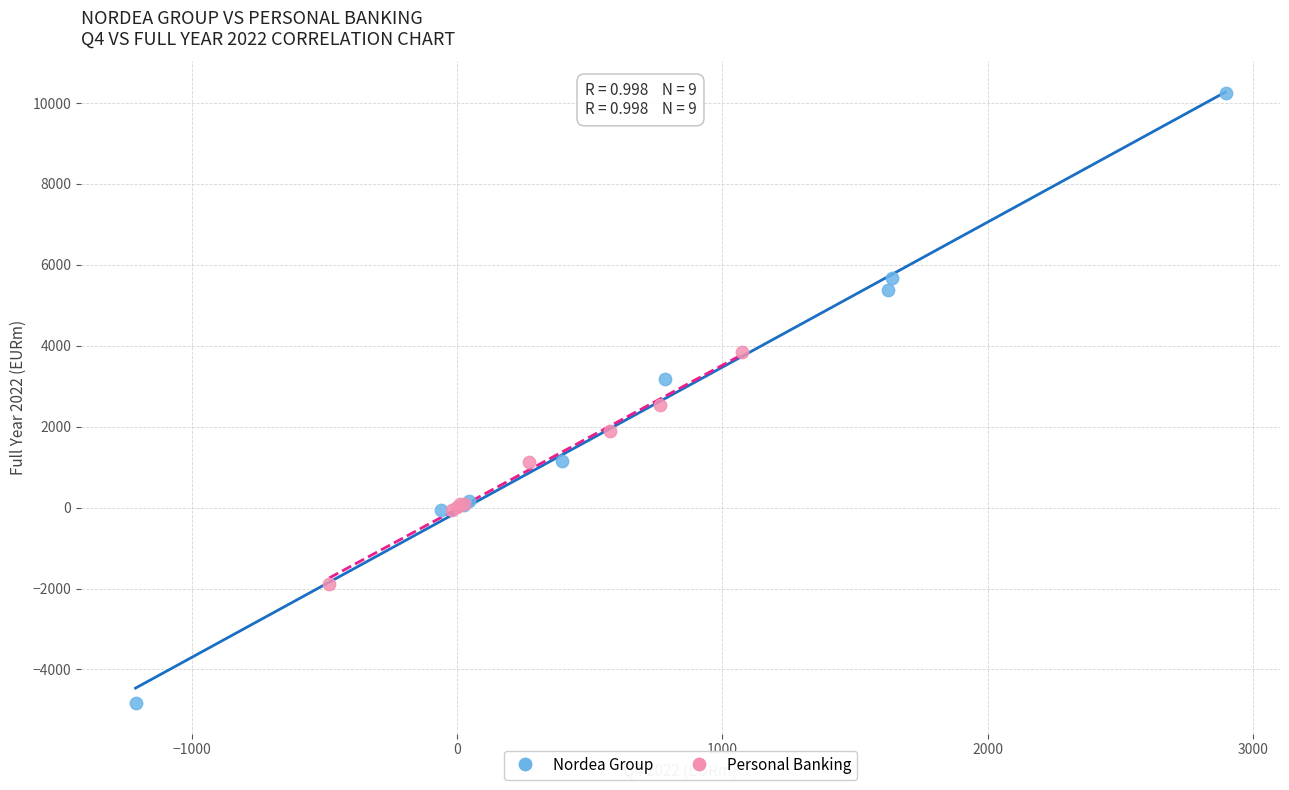

Which series reaches the minimum Y coordinate?

Nordea Group